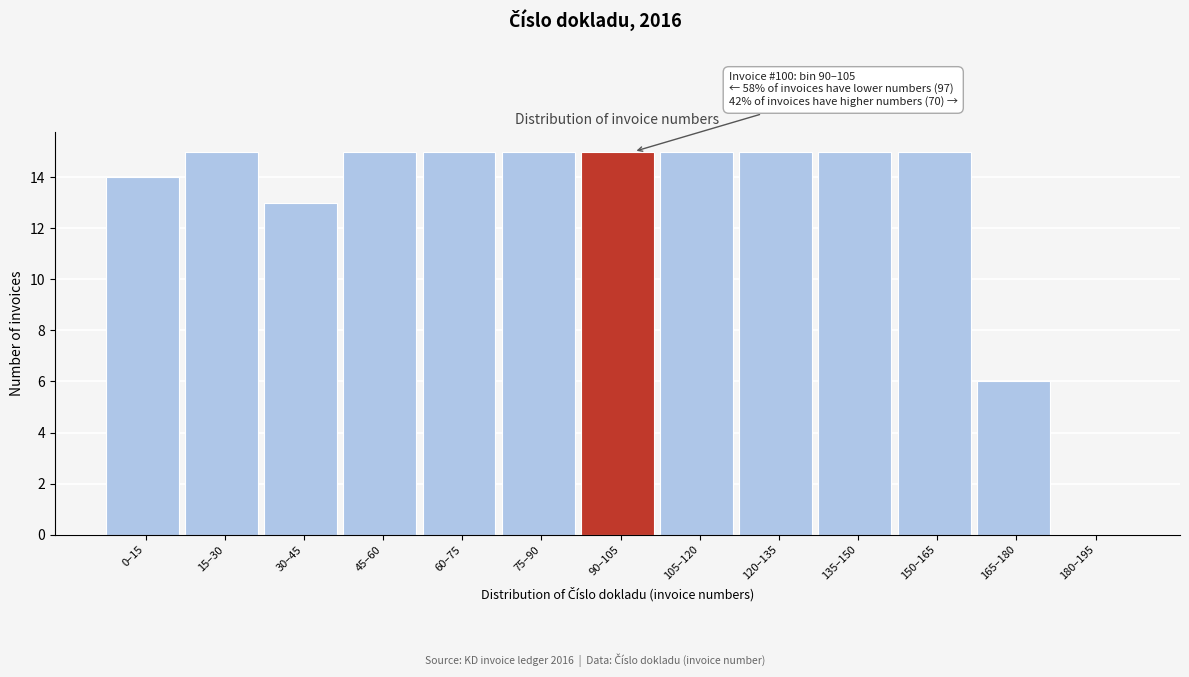

Reading right to left, list all the values displayed in this chart.

180–195=0	165–180=6	150–165=15	135–150=15	120–135=15	105–120=15	90–105=15	75–90=15	60–75=15	45–60=15	30–45=13	15–30=15	0–15=14